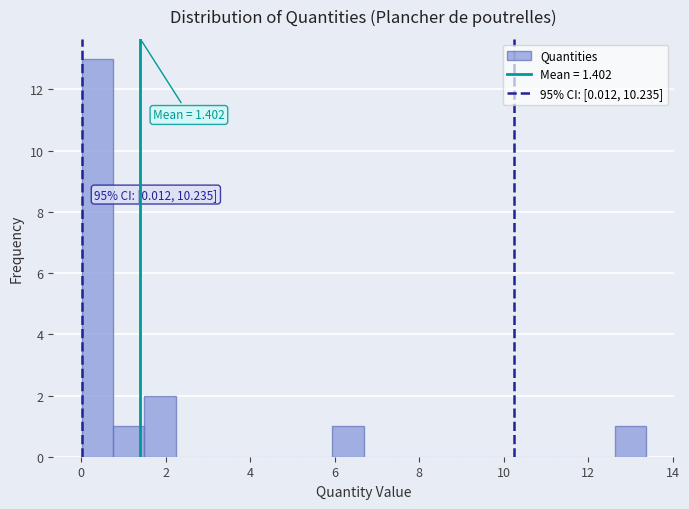

Read against the x-axis, roughly where is the centre of the tallest bar?

0.4